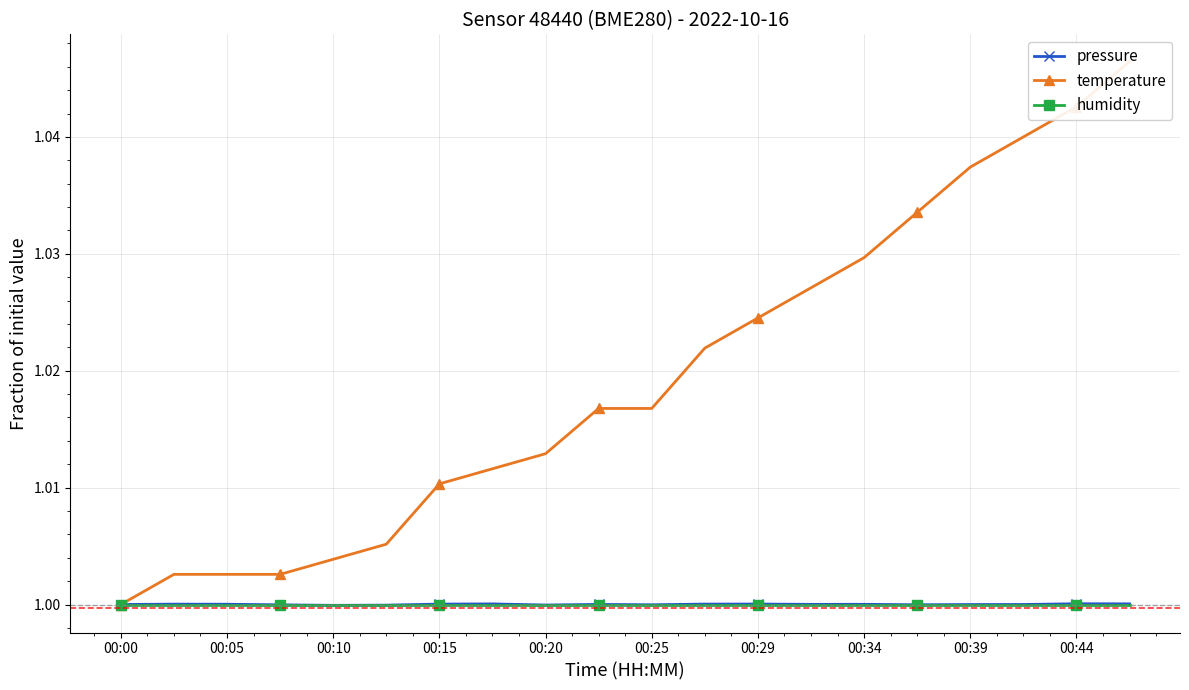

What is the greatest value displayed?

1.0